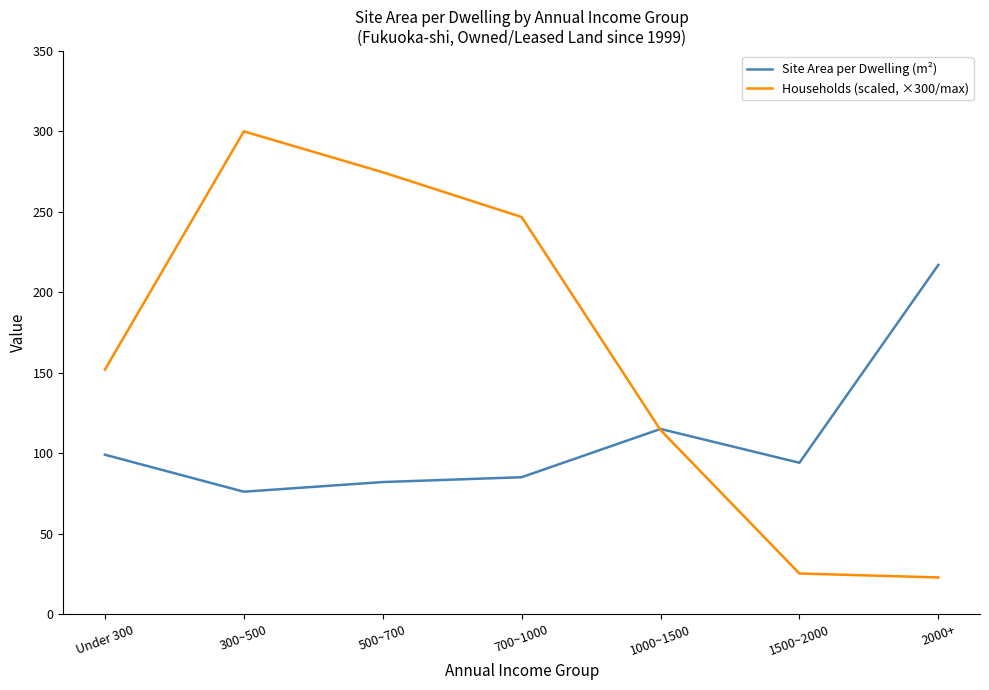

Between 300~500 and 2000+, which series saw the biggest shift?

Households (scaled, ×300/max)